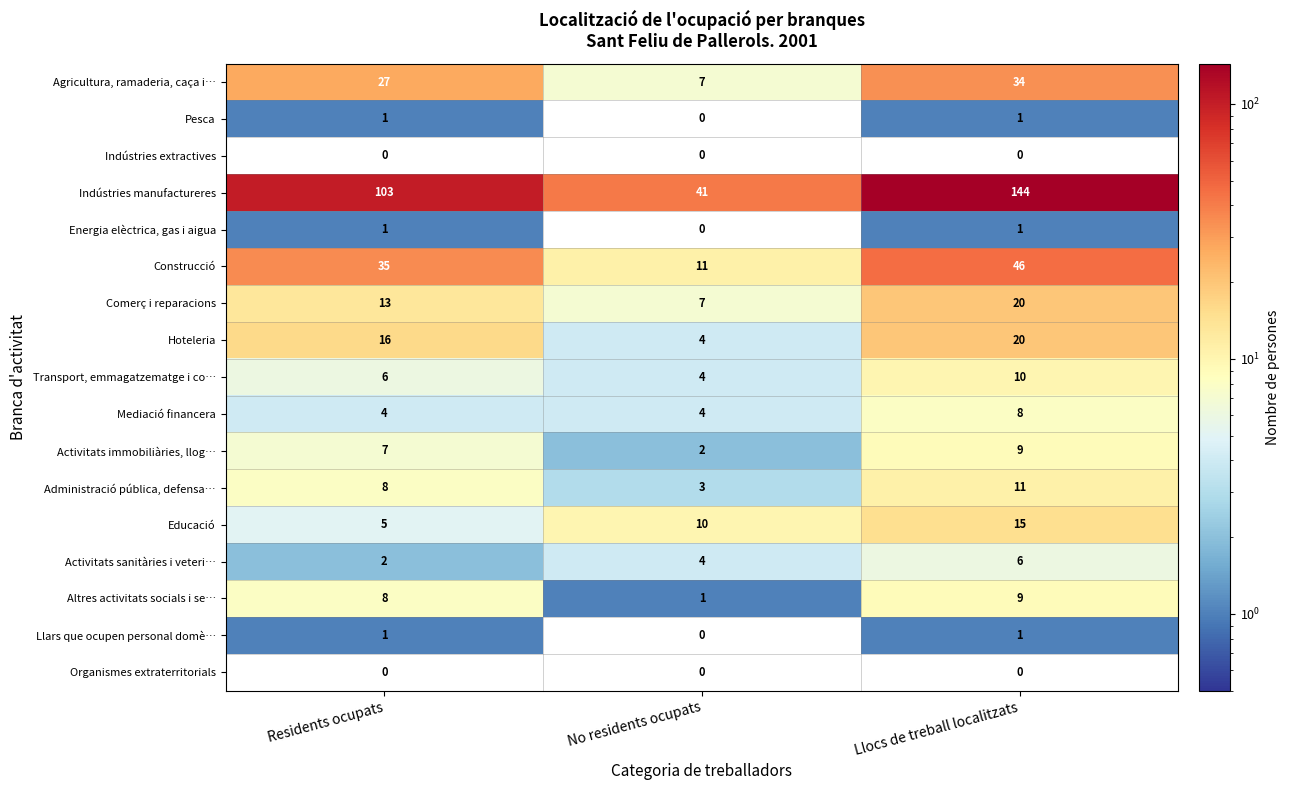

Is it true that Mediació financera equals 4 at Residents ocupats?

True